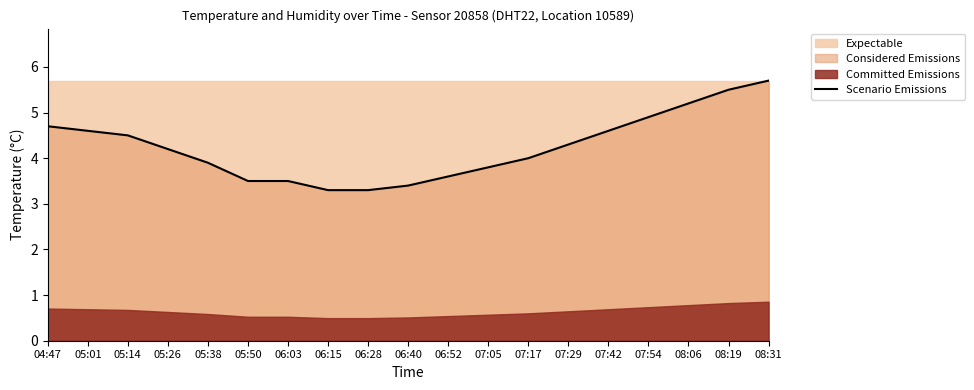

What is the average value?

4.2